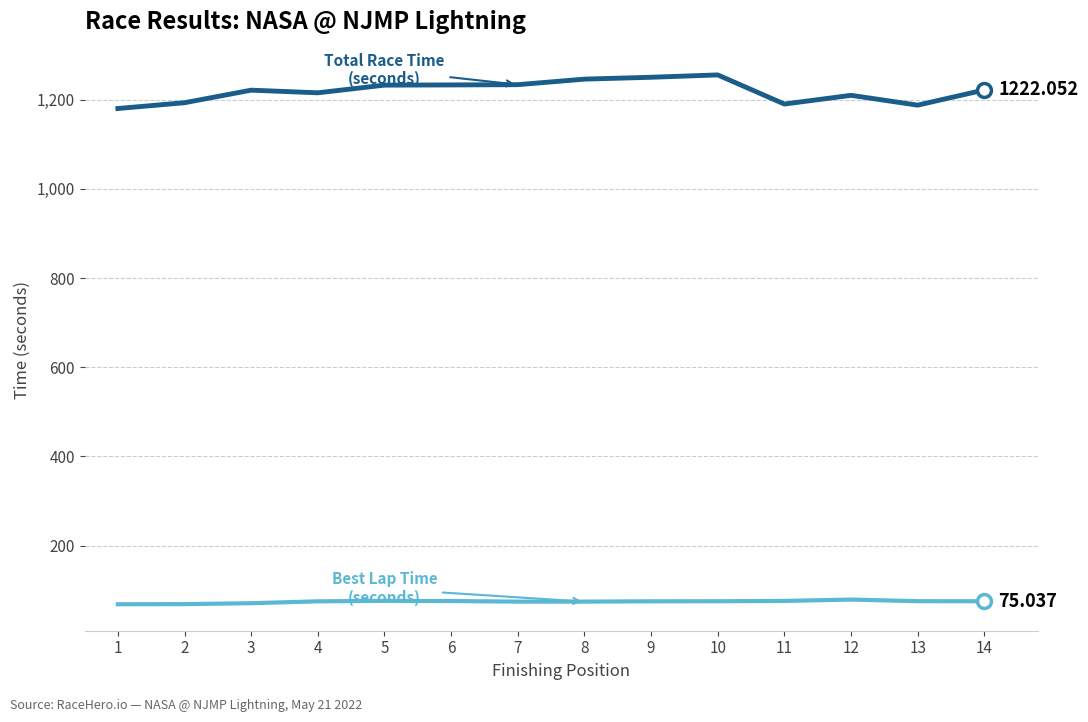

The value of Total Time at 8 is 468.6. True or false?

False